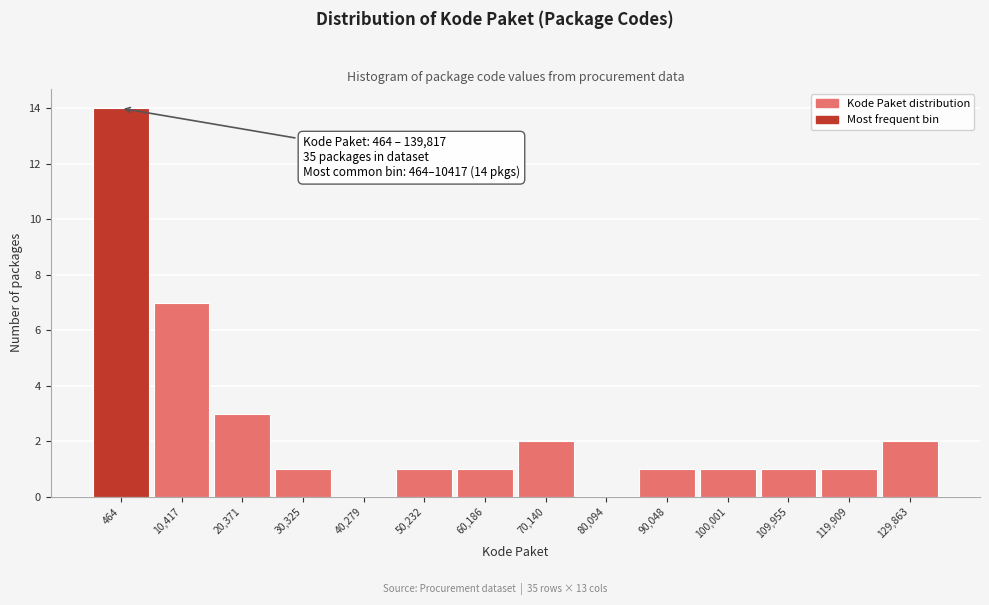

Reading left to right, transcribe all the data shown in this chart.

464=14	10,417=7	20,371=3	30,325=1	40,279=0	50,232=1	60,186=1	70,140=2	80,094=0	90,048=1	100,001=1	109,955=1	119,909=1	129,863=2